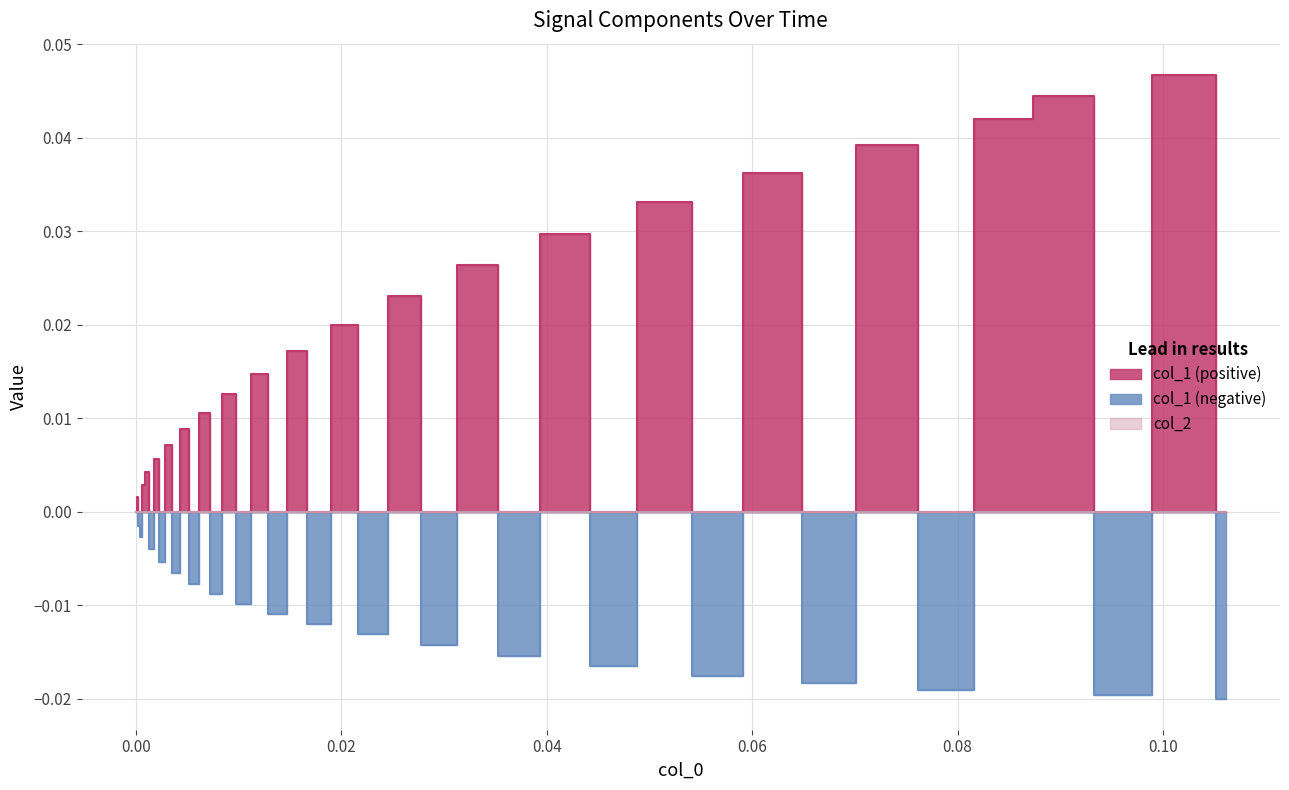

Reading left to right, list all the values displayed in this chart.

col_1: 0.0	0.0	-0.0	-0.0	0.0	0.0	-0.0	0.0	-0.0	0.0	-0.0	0.0	-0.0	0.0	-0.0	0.0	-0.0	0.0	-0.0	0.0	-0.0	0.0	-0.0	0.0	-0.0	0.0	-0.0	0.0	-0.0	0.0	-0.0	0.0	-0.0	0.0	-0.0	0.0	0.0	-0.0	0.0	-0.0
col_2: 0.0	0.0	0.0	0.0	0.0	0.0	0.0	0.0	0.0	0.0	0.0	0.0	0.0	0.0	0.0	0.0	0.0	0.0	0.0	0.0	0.0	0.0	0.0	0.0	0.0	0.0	0.0	0.0	0.0	0.0	0.0	0.0	0.0	0.0	0.0	0.0	0.0	0.0	0.0	0.0